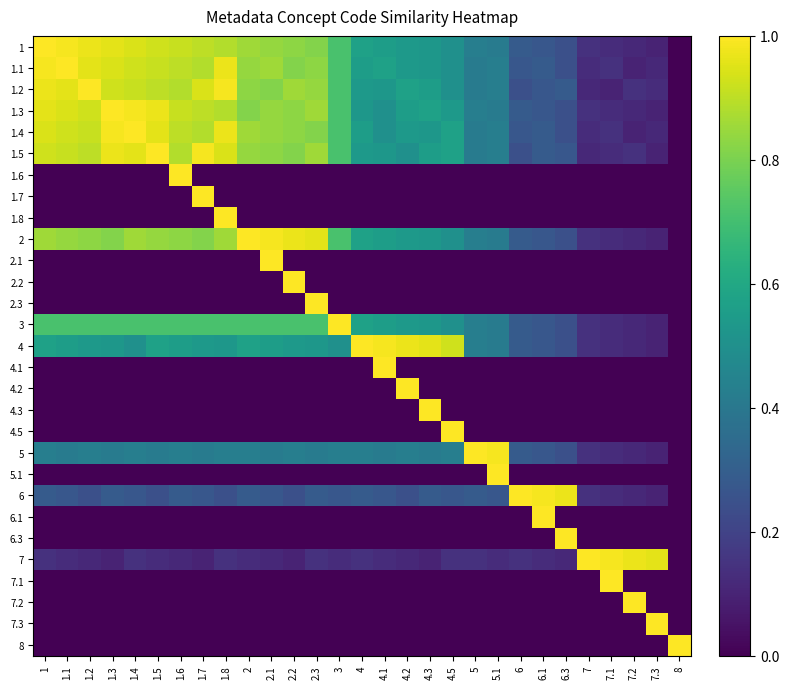

Reading right to left, extract all data points from this chart.

1: 8=0.0	7.3=0.1	7.2=0.1	7.1=0.1	7=0.1	6.3=0.2	6.1=0.3	6=0.3	5.1=0.4	5=0.4	4.5=0.5	4.3=0.5	4.2=0.5	4.1=0.6	4=0.6	3=0.7	2.3=0.8	2.2=0.8	2.1=0.8	2=0.9	1.8=0.9	1.7=0.9	1.6=0.9	1.5=0.9	1.4=0.9	1.3=1.0	1.2=1.0	1.1=1.0	1=1.0
1.1: 8=0.0	7.3=0.1	7.2=0.1	7.1=0.1	7=0.1	6.3=0.2	6.1=0.3	6=0.3	5.1=0.4	5=0.4	4.5=0.5	4.3=0.5	4.2=0.5	4.1=0.6	4=0.6	3=0.7	2.3=0.8	2.2=0.8	2.1=0.9	2=0.8	1.8=1.0	1.7=0.9	1.6=0.9	1.5=0.9	1.4=0.9	1.3=0.9	1.2=1.0	1.1=1.0	1=1.0
1.2: 8=0.0	7.3=0.1	7.2=0.1	7.1=0.1	7=0.1	6.3=0.3	6.1=0.3	6=0.2	5.1=0.4	5=0.4	4.5=0.5	4.3=0.6	4.2=0.6	4.1=0.5	4=0.5	3=0.7	2.3=0.8	2.2=0.9	2.1=0.8	2=0.8	1.8=1.0	1.7=0.9	1.6=0.9	1.5=0.9	1.4=0.9	1.3=0.9	1.2=1.0	1.1=1.0	1=1.0
1.3: 8=0.0	7.3=0.1	7.2=0.1	7.1=0.1	7=0.1	6.3=0.2	6.1=0.3	6=0.3	5.1=0.4	5=0.4	4.5=0.5	4.3=0.6	4.2=0.6	4.1=0.5	4=0.5	3=0.7	2.3=0.9	2.2=0.8	2.1=0.8	2=0.8	1.8=0.9	1.7=0.9	1.6=0.9	1.5=1.0	1.4=1.0	1.3=1.0	1.2=0.9	1.1=0.9	1=1.0
1.4: 8=0.0	7.3=0.1	7.2=0.1	7.1=0.1	7=0.1	6.3=0.2	6.1=0.3	6=0.3	5.1=0.4	5=0.4	4.5=0.6	4.3=0.5	4.2=0.5	4.1=0.5	4=0.6	3=0.7	2.3=0.8	2.2=0.8	2.1=0.8	2=0.9	1.8=1.0	1.7=0.9	1.6=0.9	1.5=1.0	1.4=1.0	1.3=1.0	1.2=0.9	1.1=0.9	1=0.9
1.5: 8=0.0	7.3=0.1	7.2=0.1	7.1=0.1	7=0.1	6.3=0.3	6.1=0.3	6=0.2	5.1=0.4	5=0.4	4.5=0.6	4.3=0.6	4.2=0.5	4.1=0.5	4=0.5	3=0.7	2.3=0.9	2.2=0.8	2.1=0.8	2=0.8	1.8=0.9	1.7=1.0	1.6=0.9	1.5=1.0	1.4=1.0	1.3=1.0	1.2=0.9	1.1=0.9	1=0.9
1.6: 8=0.0	7.3=0.0	7.2=0.0	7.1=0.0	7=0.0	6.3=0.0	6.1=0.0	6=0.0	5.1=0.0	5=0.0	4.5=0.0	4.3=0.0	4.2=0.0	4.1=0.0	4=0.0	3=0.0	2.3=0.0	2.2=0.0	2.1=0.0	2=0.0	1.8=0.0	1.7=0.0	1.6=1.0	1.5=0.0	1.4=0.0	1.3=0.0	1.2=0.0	1.1=0.0	1=0.0
1.7: 8=0.0	7.3=0.0	7.2=0.0	7.1=0.0	7=0.0	6.3=0.0	6.1=0.0	6=0.0	5.1=0.0	5=0.0	4.5=0.0	4.3=0.0	4.2=0.0	4.1=0.0	4=0.0	3=0.0	2.3=0.0	2.2=0.0	2.1=0.0	2=0.0	1.8=0.0	1.7=1.0	1.6=0.0	1.5=0.0	1.4=0.0	1.3=0.0	1.2=0.0	1.1=0.0	1=0.0
1.8: 8=0.0	7.3=0.0	7.2=0.0	7.1=0.0	7=0.0	6.3=0.0	6.1=0.0	6=0.0	5.1=0.0	5=0.0	4.5=0.0	4.3=0.0	4.2=0.0	4.1=0.0	4=0.0	3=0.0	2.3=0.0	2.2=0.0	2.1=0.0	2=0.0	1.8=1.0	1.7=0.0	1.6=0.0	1.5=0.0	1.4=0.0	1.3=0.0	1.2=0.0	1.1=0.0	1=0.0
2: 8=0.0	7.3=0.1	7.2=0.1	7.1=0.1	7=0.1	6.3=0.2	6.1=0.3	6=0.3	5.1=0.4	5=0.4	4.5=0.5	4.3=0.5	4.2=0.5	4.1=0.6	4=0.6	3=0.7	2.3=1.0	2.2=1.0	2.1=1.0	2=1.0	1.8=0.9	1.7=0.8	1.6=0.8	1.5=0.8	1.4=0.9	1.3=0.8	1.2=0.8	1.1=0.8	1=0.9
2.1: 8=0.0	7.3=0.0	7.2=0.0	7.1=0.0	7=0.0	6.3=0.0	6.1=0.0	6=0.0	5.1=0.0	5=0.0	4.5=0.0	4.3=0.0	4.2=0.0	4.1=0.0	4=0.0	3=0.0	2.3=0.0	2.2=0.0	2.1=1.0	2=0.0	1.8=0.0	1.7=0.0	1.6=0.0	1.5=0.0	1.4=0.0	1.3=0.0	1.2=0.0	1.1=0.0	1=0.0
2.2: 8=0.0	7.3=0.0	7.2=0.0	7.1=0.0	7=0.0	6.3=0.0	6.1=0.0	6=0.0	5.1=0.0	5=0.0	4.5=0.0	4.3=0.0	4.2=0.0	4.1=0.0	4=0.0	3=0.0	2.3=0.0	2.2=1.0	2.1=0.0	2=0.0	1.8=0.0	1.7=0.0	1.6=0.0	1.5=0.0	1.4=0.0	1.3=0.0	1.2=0.0	1.1=0.0	1=0.0
2.3: 8=0.0	7.3=0.0	7.2=0.0	7.1=0.0	7=0.0	6.3=0.0	6.1=0.0	6=0.0	5.1=0.0	5=0.0	4.5=0.0	4.3=0.0	4.2=0.0	4.1=0.0	4=0.0	3=0.0	2.3=1.0	2.2=0.0	2.1=0.0	2=0.0	1.8=0.0	1.7=0.0	1.6=0.0	1.5=0.0	1.4=0.0	1.3=0.0	1.2=0.0	1.1=0.0	1=0.0
3: 8=0.0	7.3=0.1	7.2=0.1	7.1=0.1	7=0.1	6.3=0.2	6.1=0.3	6=0.3	5.1=0.4	5=0.4	4.5=0.5	4.3=0.5	4.2=0.5	4.1=0.6	4=0.6	3=1.0	2.3=0.7	2.2=0.7	2.1=0.7	2=0.7	1.8=0.7	1.7=0.7	1.6=0.7	1.5=0.7	1.4=0.7	1.3=0.7	1.2=0.7	1.1=0.7	1=0.7
4: 8=0.0	7.3=0.1	7.2=0.1	7.1=0.1	7=0.1	6.3=0.2	6.1=0.3	6=0.3	5.1=0.4	5=0.4	4.5=0.9	4.3=1.0	4.2=1.0	4.1=1.0	4=1.0	3=0.5	2.3=0.5	2.2=0.5	2.1=0.6	2=0.6	1.8=0.5	1.7=0.5	1.6=0.6	1.5=0.6	1.4=0.5	1.3=0.5	1.2=0.5	1.1=0.6	1=0.6
4.1: 8=0.0	7.3=0.0	7.2=0.0	7.1=0.0	7=0.0	6.3=0.0	6.1=0.0	6=0.0	5.1=0.0	5=0.0	4.5=0.0	4.3=0.0	4.2=0.0	4.1=1.0	4=0.0	3=0.0	2.3=0.0	2.2=0.0	2.1=0.0	2=0.0	1.8=0.0	1.7=0.0	1.6=0.0	1.5=0.0	1.4=0.0	1.3=0.0	1.2=0.0	1.1=0.0	1=0.0
4.2: 8=0.0	7.3=0.0	7.2=0.0	7.1=0.0	7=0.0	6.3=0.0	6.1=0.0	6=0.0	5.1=0.0	5=0.0	4.5=0.0	4.3=0.0	4.2=1.0	4.1=0.0	4=0.0	3=0.0	2.3=0.0	2.2=0.0	2.1=0.0	2=0.0	1.8=0.0	1.7=0.0	1.6=0.0	1.5=0.0	1.4=0.0	1.3=0.0	1.2=0.0	1.1=0.0	1=0.0
4.3: 8=0.0	7.3=0.0	7.2=0.0	7.1=0.0	7=0.0	6.3=0.0	6.1=0.0	6=0.0	5.1=0.0	5=0.0	4.5=0.0	4.3=1.0	4.2=0.0	4.1=0.0	4=0.0	3=0.0	2.3=0.0	2.2=0.0	2.1=0.0	2=0.0	1.8=0.0	1.7=0.0	1.6=0.0	1.5=0.0	1.4=0.0	1.3=0.0	1.2=0.0	1.1=0.0	1=0.0
4.5: 8=0.0	7.3=0.0	7.2=0.0	7.1=0.0	7=0.0	6.3=0.0	6.1=0.0	6=0.0	5.1=0.0	5=0.0	4.5=1.0	4.3=0.0	4.2=0.0	4.1=0.0	4=0.0	3=0.0	2.3=0.0	2.2=0.0	2.1=0.0	2=0.0	1.8=0.0	1.7=0.0	1.6=0.0	1.5=0.0	1.4=0.0	1.3=0.0	1.2=0.0	1.1=0.0	1=0.0
5: 8=0.0	7.3=0.1	7.2=0.1	7.1=0.1	7=0.1	6.3=0.2	6.1=0.3	6=0.3	5.1=1.0	5=1.0	4.5=0.4	4.3=0.4	4.2=0.4	4.1=0.4	4=0.4	3=0.4	2.3=0.4	2.2=0.4	2.1=0.4	2=0.4	1.8=0.4	1.7=0.4	1.6=0.4	1.5=0.4	1.4=0.4	1.3=0.4	1.2=0.4	1.1=0.4	1=0.4
5.1: 8=0.0	7.3=0.0	7.2=0.0	7.1=0.0	7=0.0	6.3=0.0	6.1=0.0	6=0.0	5.1=1.0	5=0.0	4.5=0.0	4.3=0.0	4.2=0.0	4.1=0.0	4=0.0	3=0.0	2.3=0.0	2.2=0.0	2.1=0.0	2=0.0	1.8=0.0	1.7=0.0	1.6=0.0	1.5=0.0	1.4=0.0	1.3=0.0	1.2=0.0	1.1=0.0	1=0.0
6: 8=0.0	7.3=0.1	7.2=0.1	7.1=0.1	7=0.1	6.3=1.0	6.1=1.0	6=1.0	5.1=0.3	5=0.3	4.5=0.3	4.3=0.3	4.2=0.2	4.1=0.3	4=0.3	3=0.3	2.3=0.3	2.2=0.2	2.1=0.3	2=0.3	1.8=0.2	1.7=0.3	1.6=0.3	1.5=0.2	1.4=0.3	1.3=0.3	1.2=0.2	1.1=0.3	1=0.3
6.1: 8=0.0	7.3=0.0	7.2=0.0	7.1=0.0	7=0.0	6.3=0.0	6.1=1.0	6=0.0	5.1=0.0	5=0.0	4.5=0.0	4.3=0.0	4.2=0.0	4.1=0.0	4=0.0	3=0.0	2.3=0.0	2.2=0.0	2.1=0.0	2=0.0	1.8=0.0	1.7=0.0	1.6=0.0	1.5=0.0	1.4=0.0	1.3=0.0	1.2=0.0	1.1=0.0	1=0.0
6.3: 8=0.0	7.3=0.0	7.2=0.0	7.1=0.0	7=0.0	6.3=1.0	6.1=0.0	6=0.0	5.1=0.0	5=0.0	4.5=0.0	4.3=0.0	4.2=0.0	4.1=0.0	4=0.0	3=0.0	2.3=0.0	2.2=0.0	2.1=0.0	2=0.0	1.8=0.0	1.7=0.0	1.6=0.0	1.5=0.0	1.4=0.0	1.3=0.0	1.2=0.0	1.1=0.0	1=0.0
7: 8=0.0	7.3=1.0	7.2=1.0	7.1=1.0	7=1.0	6.3=0.1	6.1=0.1	6=0.1	5.1=0.1	5=0.1	4.5=0.1	4.3=0.1	4.2=0.1	4.1=0.1	4=0.1	3=0.1	2.3=0.1	2.2=0.1	2.1=0.1	2=0.1	1.8=0.1	1.7=0.1	1.6=0.1	1.5=0.1	1.4=0.1	1.3=0.1	1.2=0.1	1.1=0.1	1=0.1
7.1: 8=0.0	7.3=0.0	7.2=0.0	7.1=1.0	7=0.0	6.3=0.0	6.1=0.0	6=0.0	5.1=0.0	5=0.0	4.5=0.0	4.3=0.0	4.2=0.0	4.1=0.0	4=0.0	3=0.0	2.3=0.0	2.2=0.0	2.1=0.0	2=0.0	1.8=0.0	1.7=0.0	1.6=0.0	1.5=0.0	1.4=0.0	1.3=0.0	1.2=0.0	1.1=0.0	1=0.0
7.2: 8=0.0	7.3=0.0	7.2=1.0	7.1=0.0	7=0.0	6.3=0.0	6.1=0.0	6=0.0	5.1=0.0	5=0.0	4.5=0.0	4.3=0.0	4.2=0.0	4.1=0.0	4=0.0	3=0.0	2.3=0.0	2.2=0.0	2.1=0.0	2=0.0	1.8=0.0	1.7=0.0	1.6=0.0	1.5=0.0	1.4=0.0	1.3=0.0	1.2=0.0	1.1=0.0	1=0.0
7.3: 8=0.0	7.3=1.0	7.2=0.0	7.1=0.0	7=0.0	6.3=0.0	6.1=0.0	6=0.0	5.1=0.0	5=0.0	4.5=0.0	4.3=0.0	4.2=0.0	4.1=0.0	4=0.0	3=0.0	2.3=0.0	2.2=0.0	2.1=0.0	2=0.0	1.8=0.0	1.7=0.0	1.6=0.0	1.5=0.0	1.4=0.0	1.3=0.0	1.2=0.0	1.1=0.0	1=0.0
8: 8=1.0	7.3=0.0	7.2=0.0	7.1=0.0	7=0.0	6.3=0.0	6.1=0.0	6=0.0	5.1=0.0	5=0.0	4.5=0.0	4.3=0.0	4.2=0.0	4.1=0.0	4=0.0	3=0.0	2.3=0.0	2.2=0.0	2.1=0.0	2=0.0	1.8=0.0	1.7=0.0	1.6=0.0	1.5=0.0	1.4=0.0	1.3=0.0	1.2=0.0	1.1=0.0	1=0.0